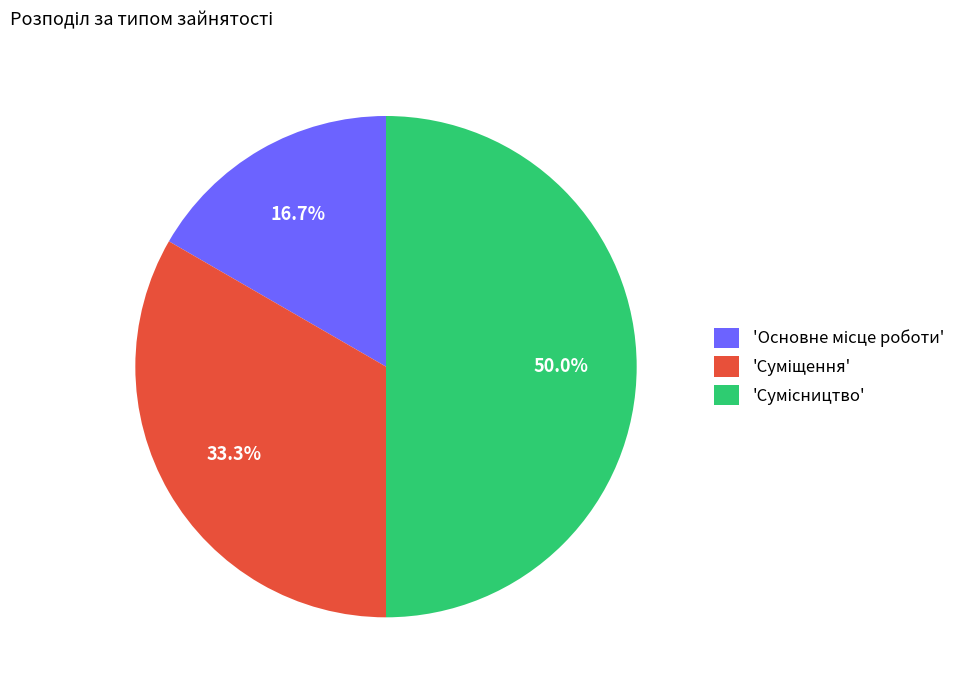

Rank the categories by value from lowest to highest.

Основне місце роботи, Суміщення, Сумісництво